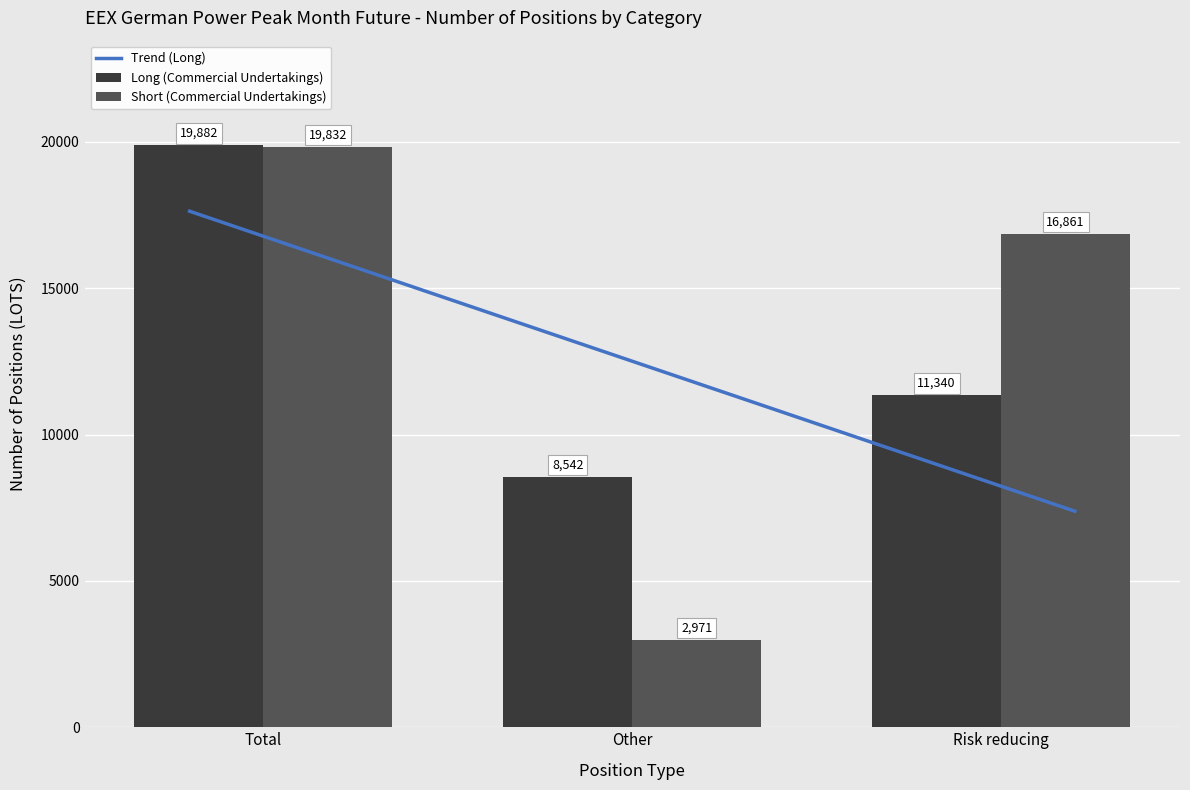

Reading left to right, transcribe all the data shown in this chart.

Long (Commercial Undertakings): Total=19882	Other=8542	Risk reducing=11340
Short (Commercial Undertakings): Total=19832	Other=2971	Risk reducing=16861